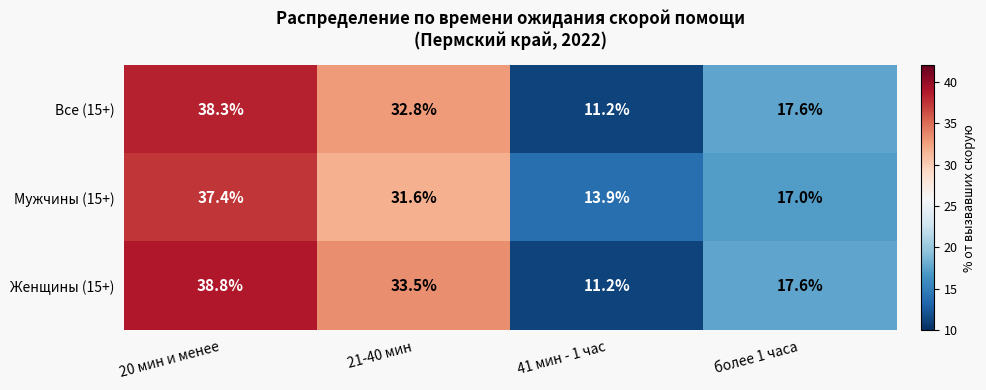

Where is Женщины (15+) nearest to the value 25?

более 1 часа